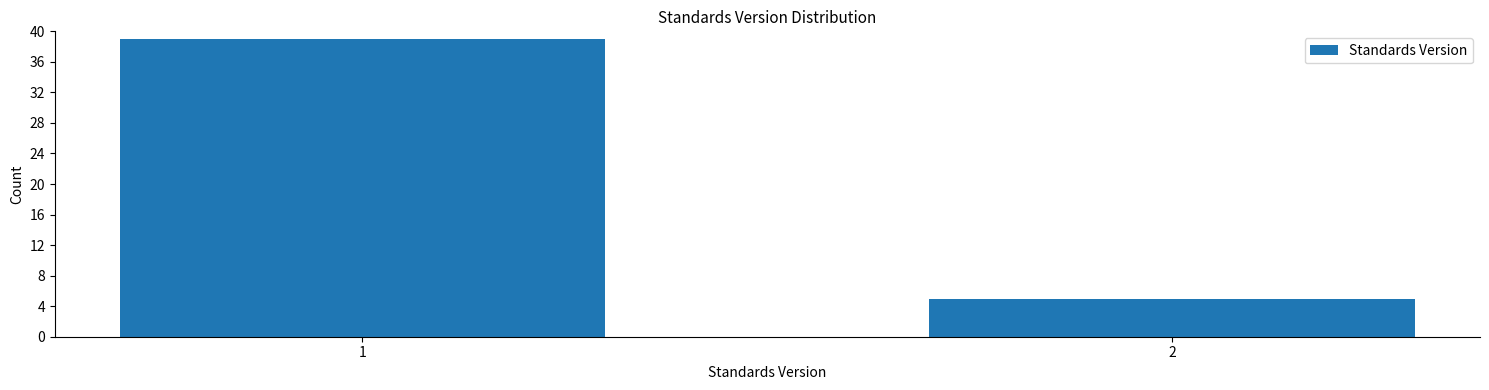

Reading right to left, what are all the values shown in this chart?

5	39